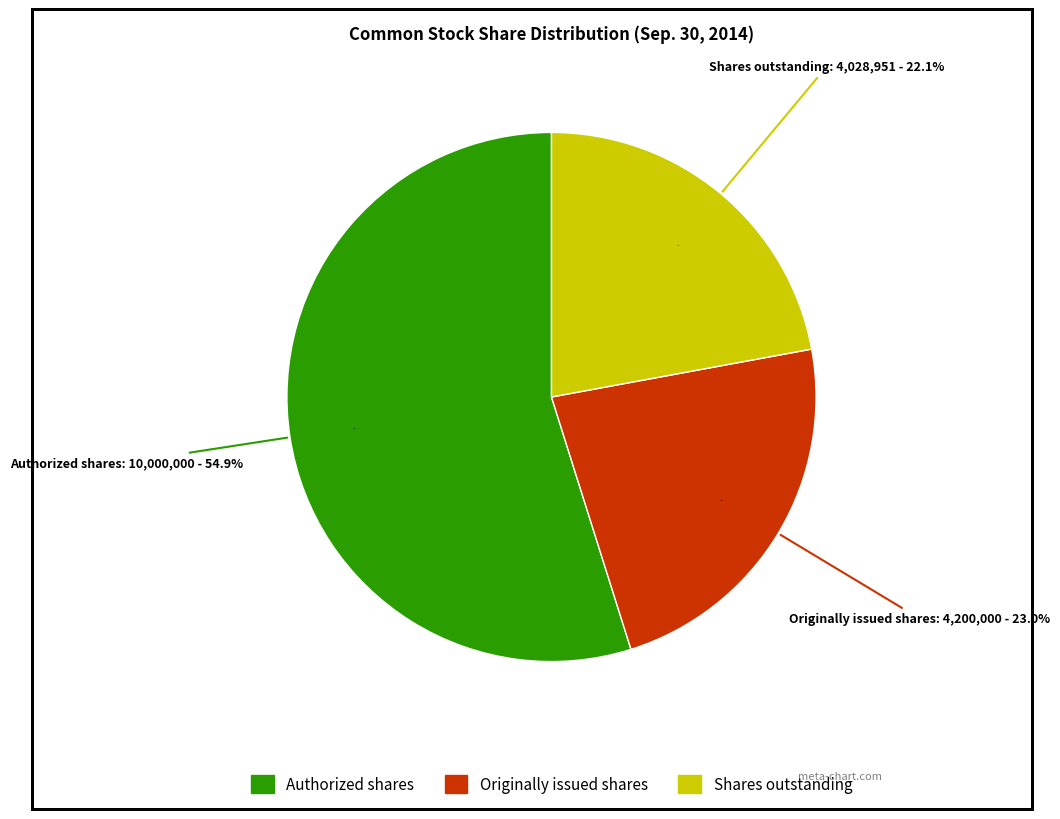

Combined, do Common Stock originally issued shares and Common Stock shares outstanding account for over 50%?

No